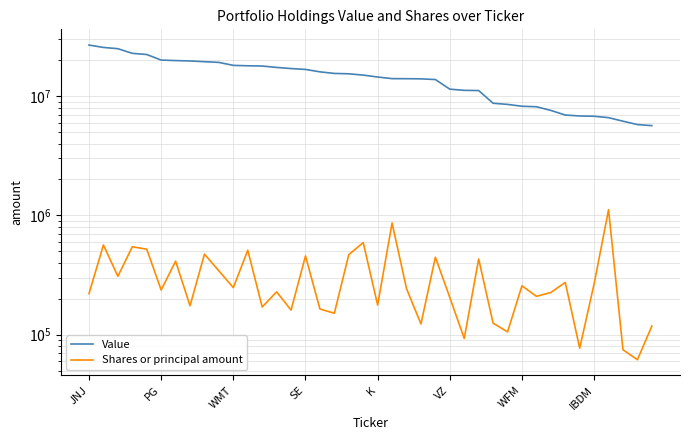

True or false: Value and Shares or principal amount intersect in this chart.

False